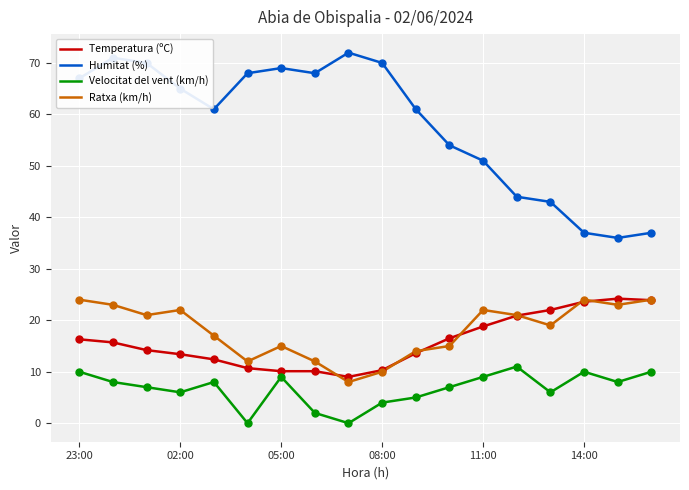

Which series has the widest spread of values?

Humitat (%)